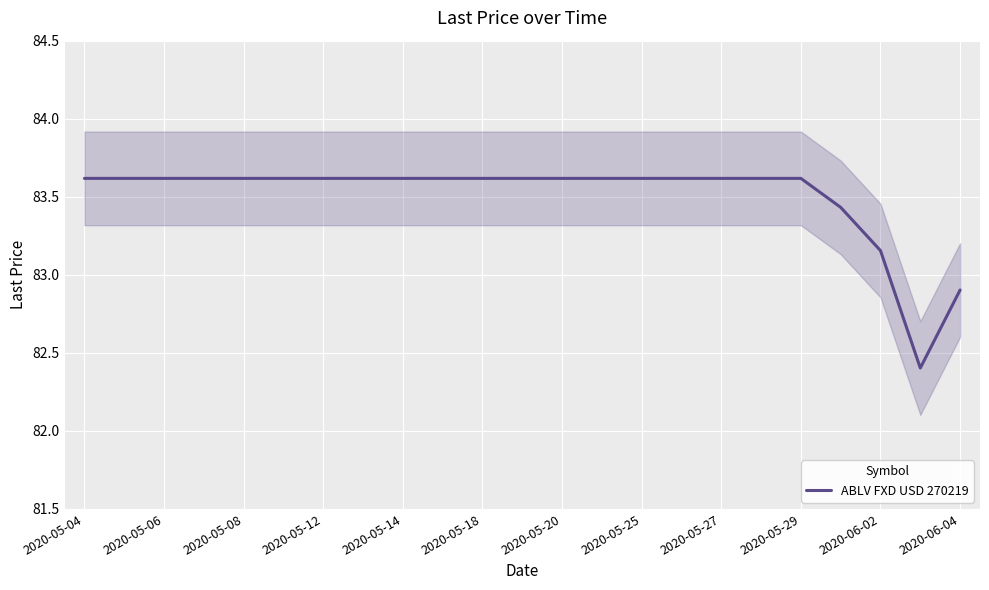

Reading right to left, extract all data points from this chart.

82.9	82.4	83.2	83.4	83.6	83.6	83.6	83.6	83.6	83.6	83.6	83.6	83.6	83.6	83.6	83.6	83.6	83.6	83.6	83.6	83.6	83.6	83.6